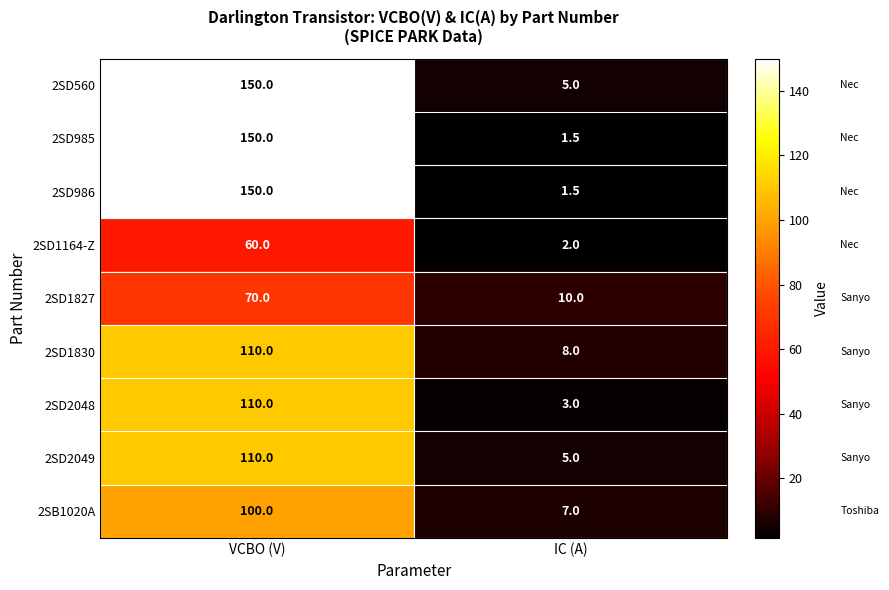

At which category is the sum across all series the highest?

VCBO (V)